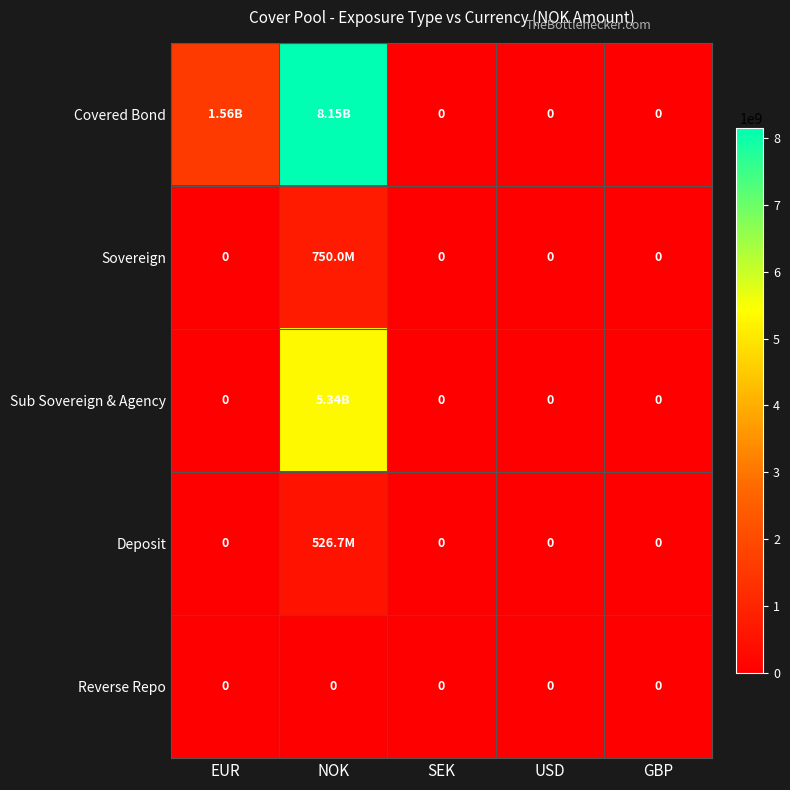

At which label is Sub Sovereign & Agency closest to 2667960000?

EUR